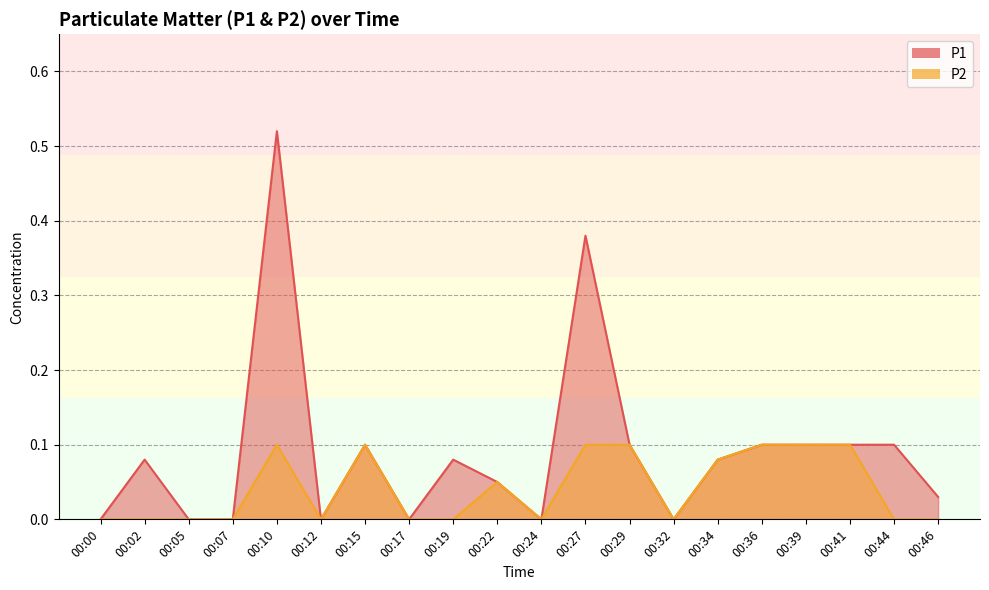

At how many categories does at least one series exceed 0?

13